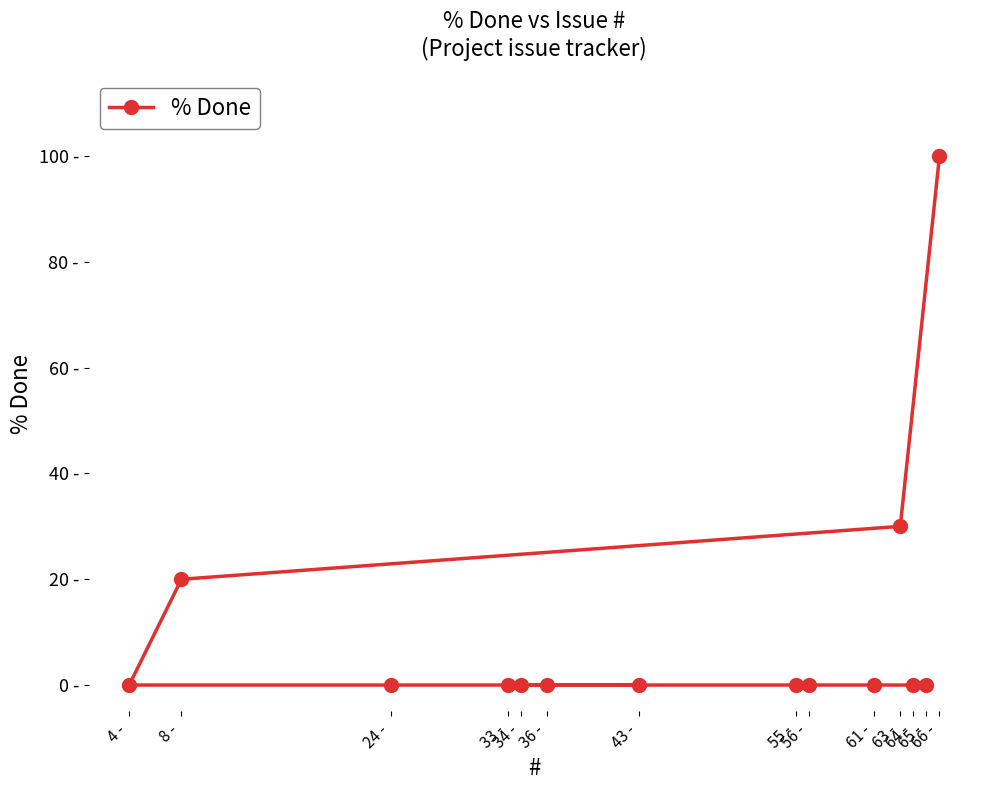

At which label is the value closest to 50?

63 -